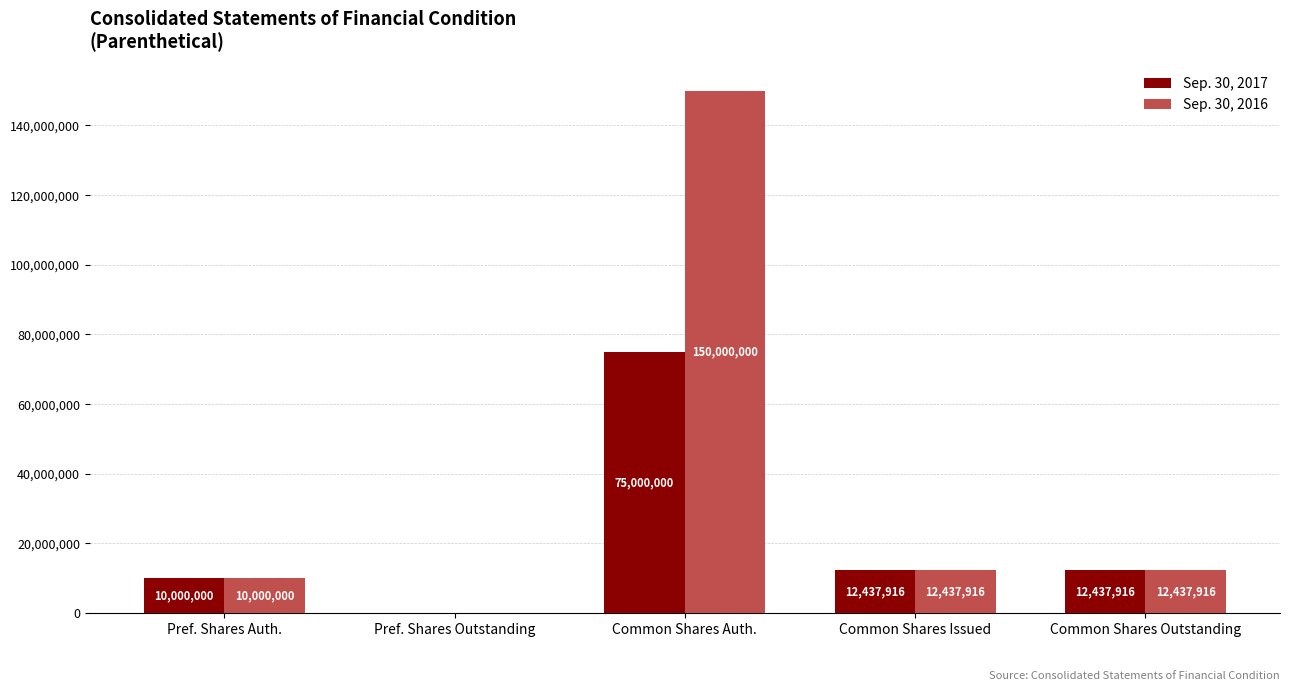

What is the total value across all series at Common Shares Outstanding?

24875832